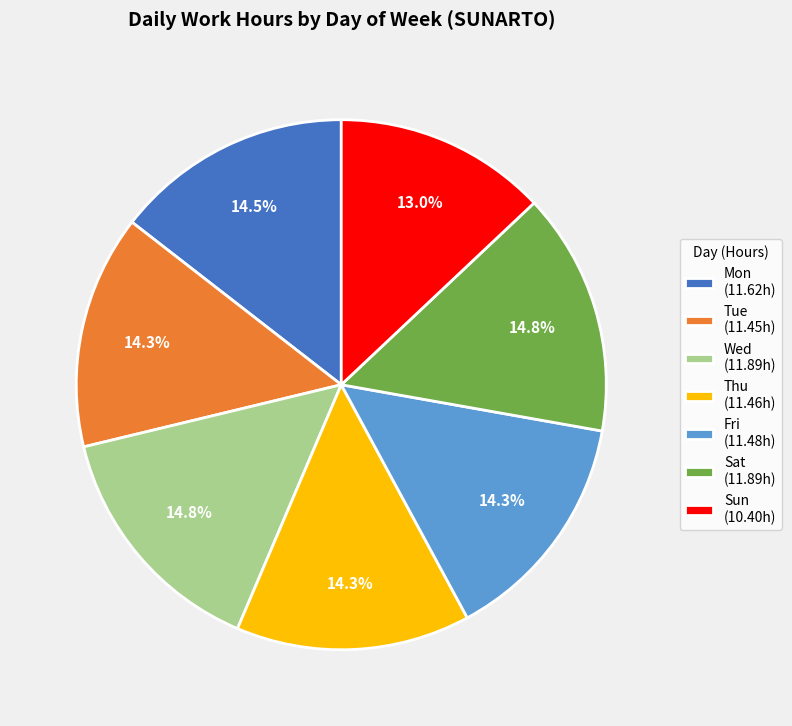

Is there a majority slice in this chart?

No